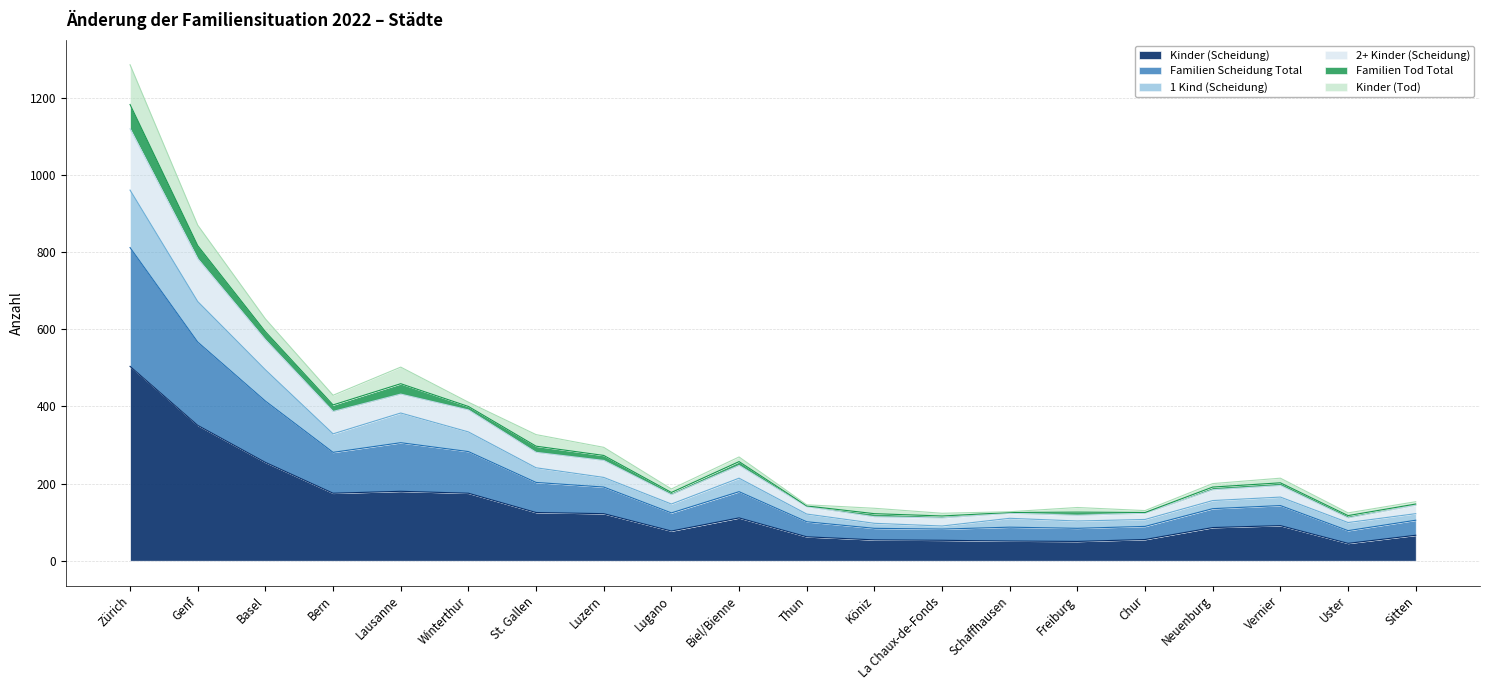

What is the label of the 9th point from the right?

Köniz